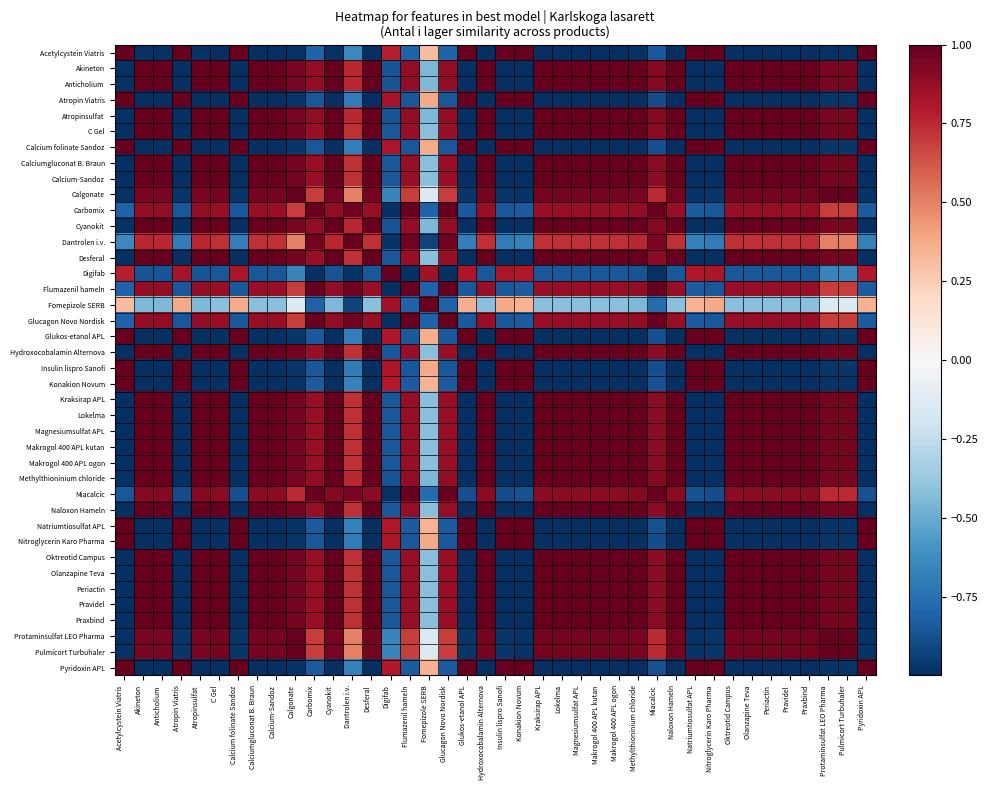

What is the total value across all series at Miacalcic?

16.6